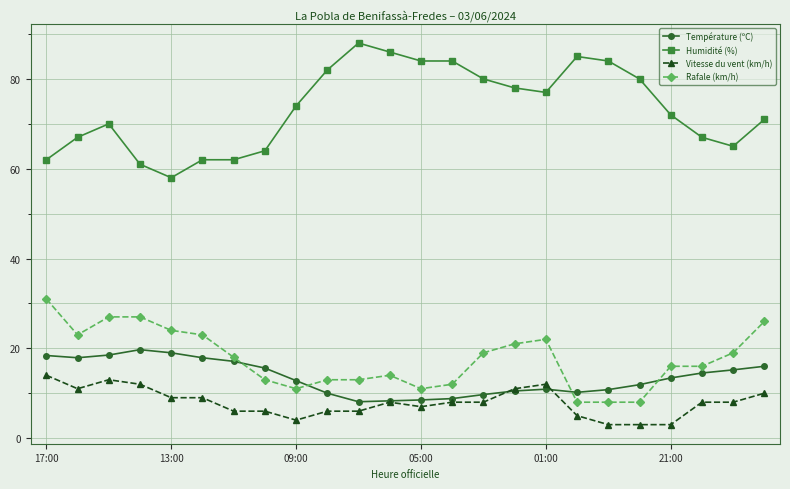

Rank the series by their maximum value, from highest to lowest.

Humidité (%), Rafale (km/h), Température (ºC), Vitesse du vent (km/h)